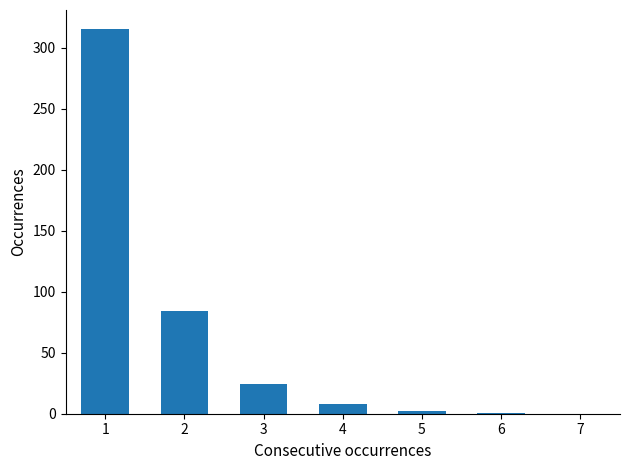

What is the sum of all values?

434